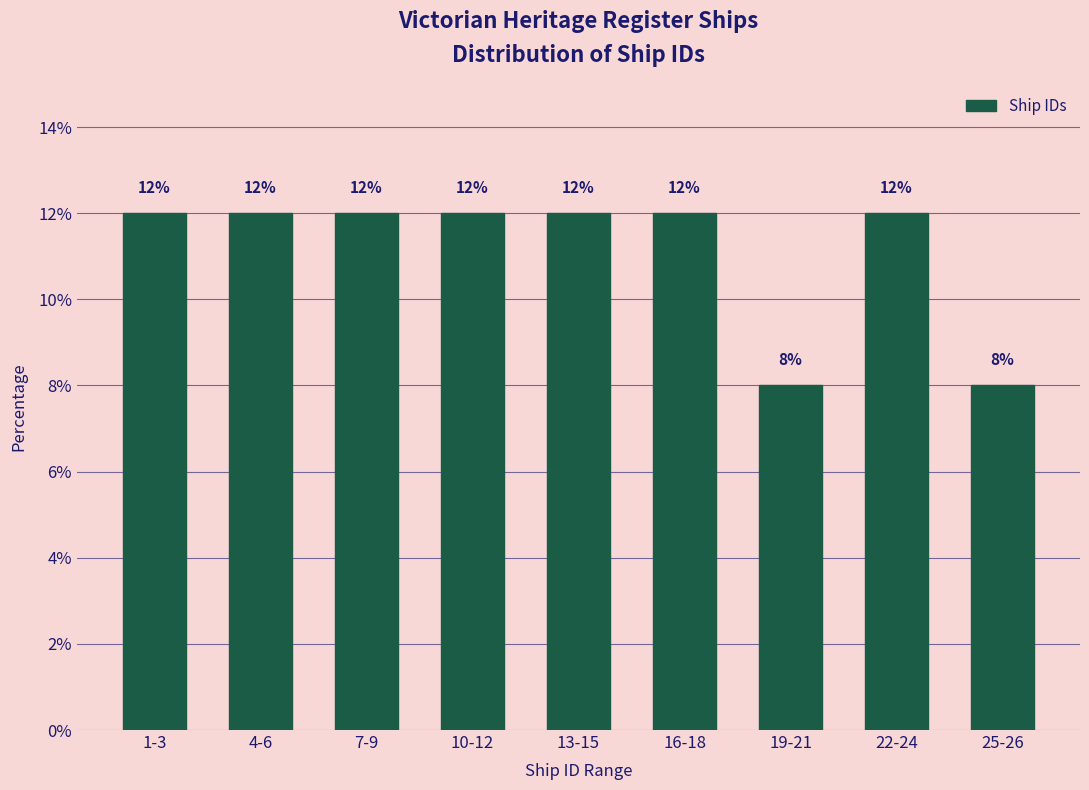

Reading right to left, extract all data points from this chart.

8	12	8	12	12	12	12	12	12